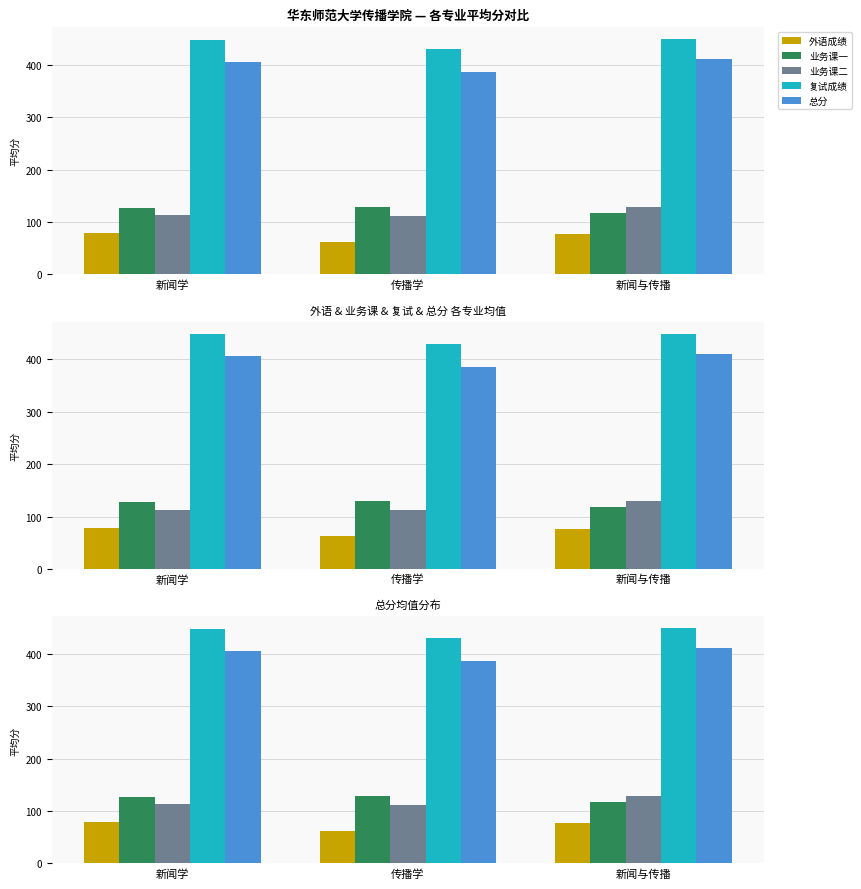

What is the highest value of the 复试成绩 series?

449.3